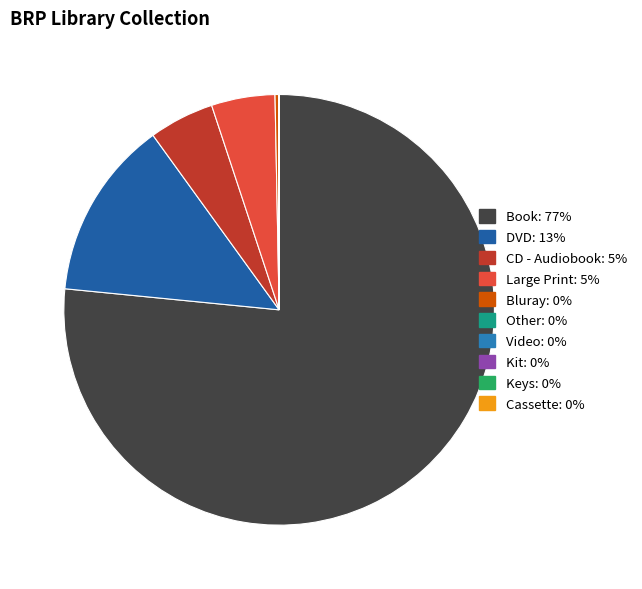

To the nearest percent, what portion does Book represent?

77%